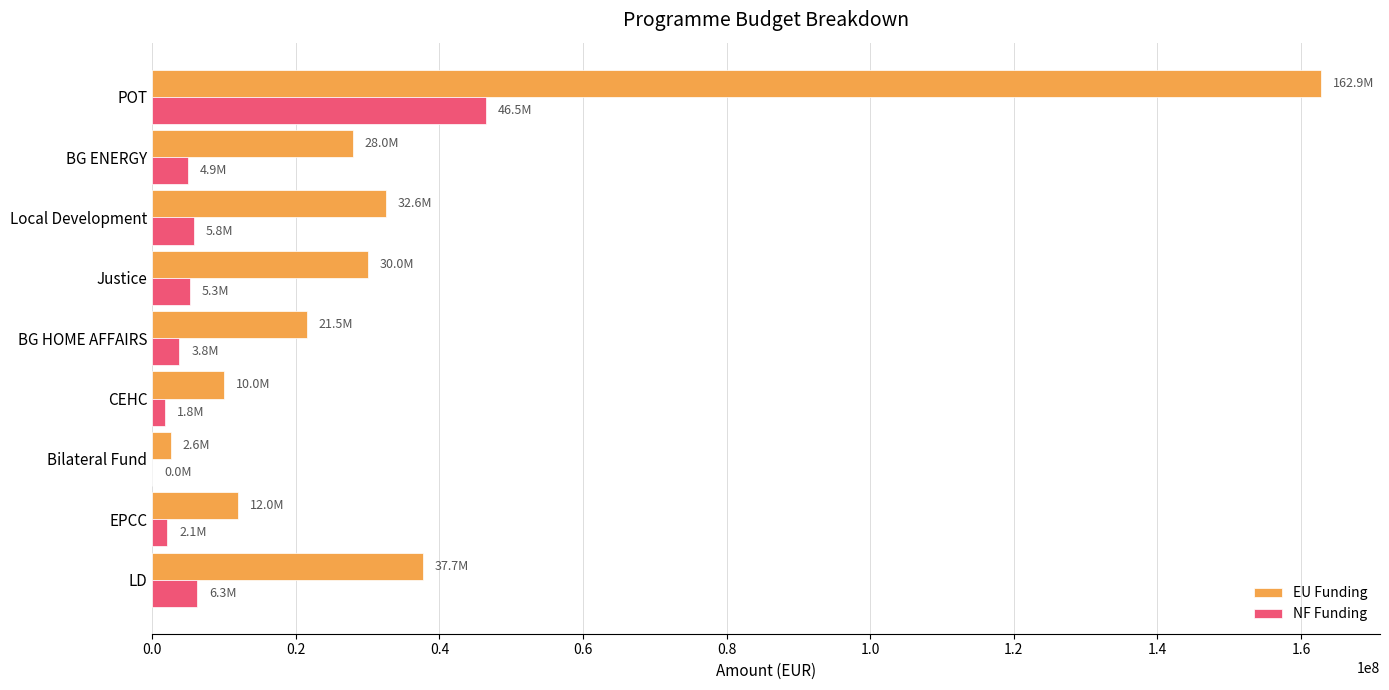

At which label does EU Funding reach its peak?

POT